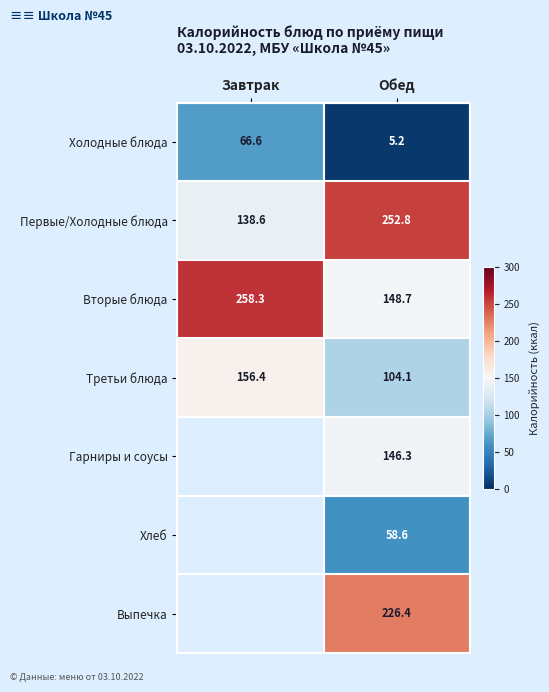

At how many categories does at least one series exceed 18?

2